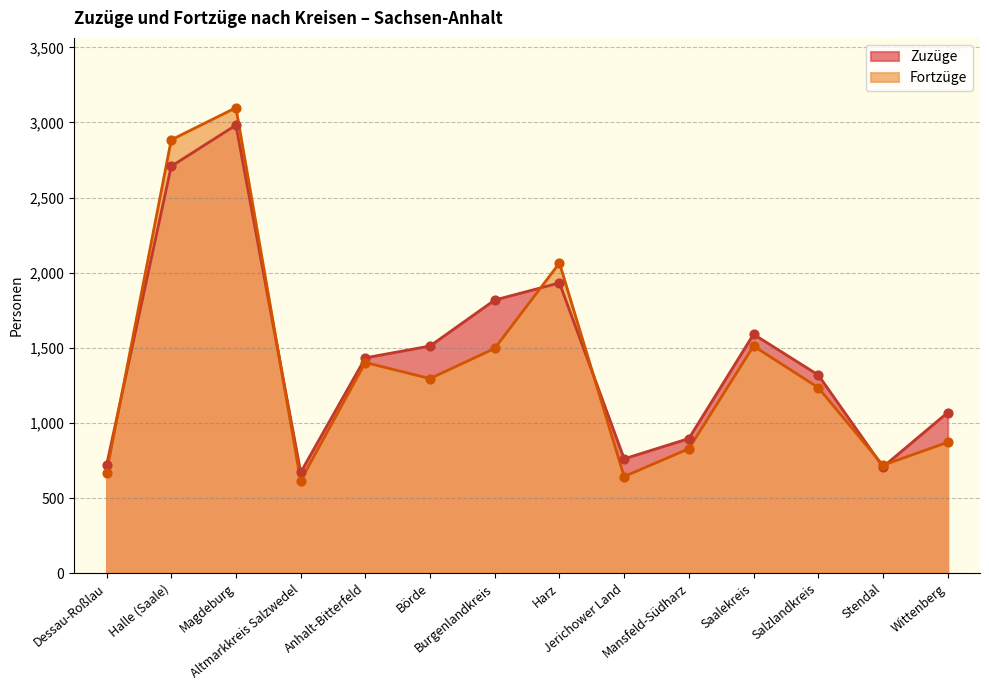

At which category is the sum across all series the highest?

Magdeburg